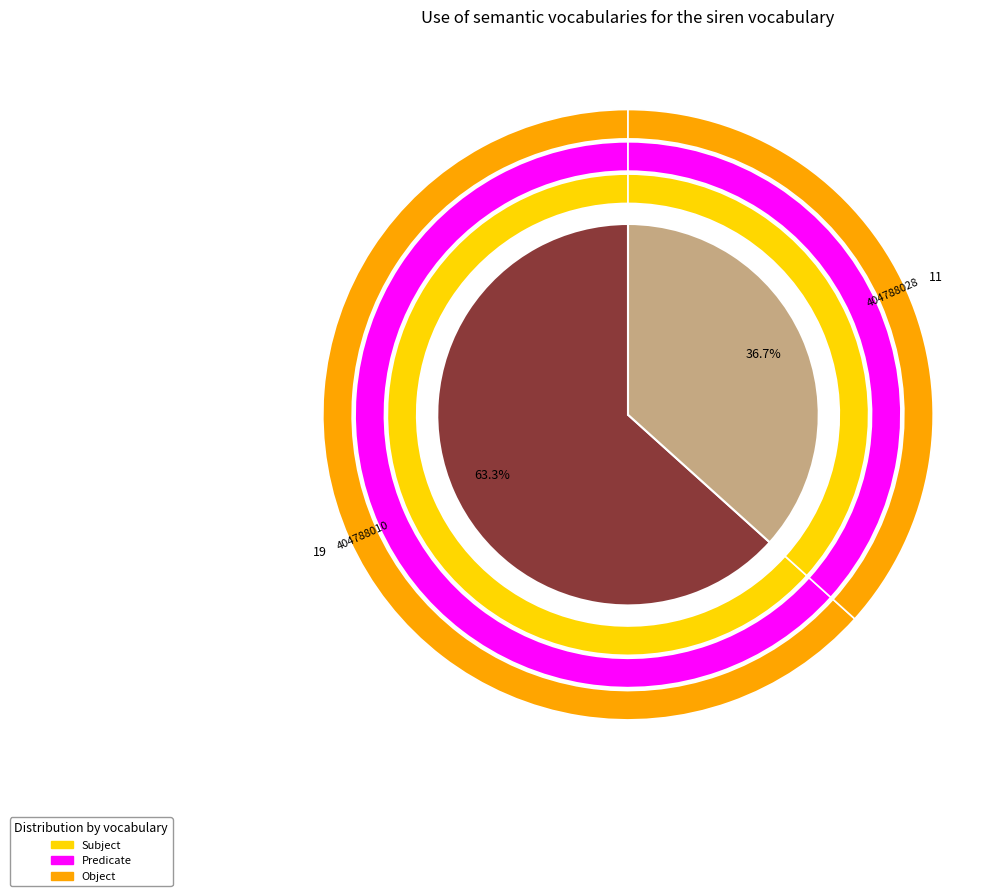

Approximately how many times larger is the value at 404788028 compared to 404788010?

0.6